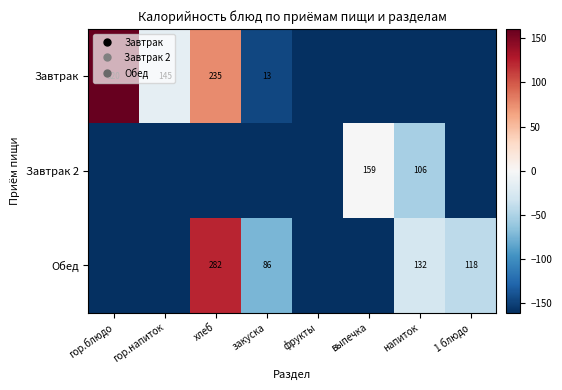

Where is Завтрак 2 nearest to the value -80?

напиток